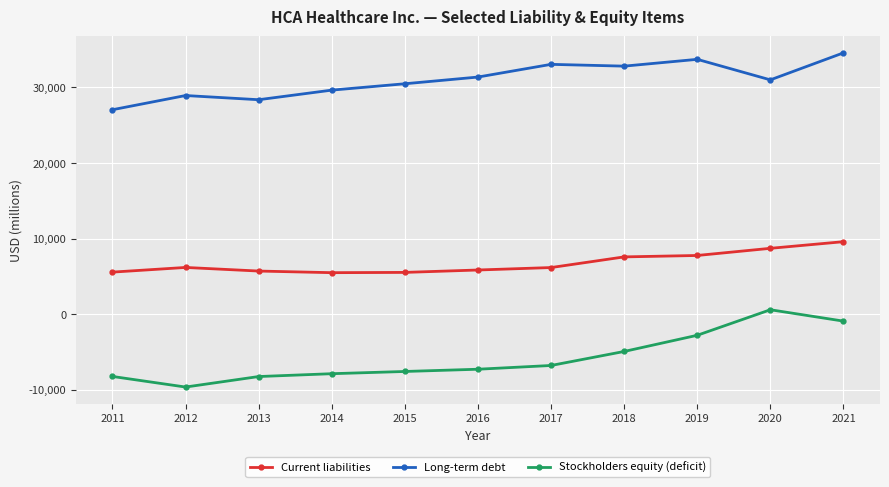

Rank the series by their maximum value, from highest to lowest.

Long-term debt, Current liabilities, Stockholders equity (deficit)